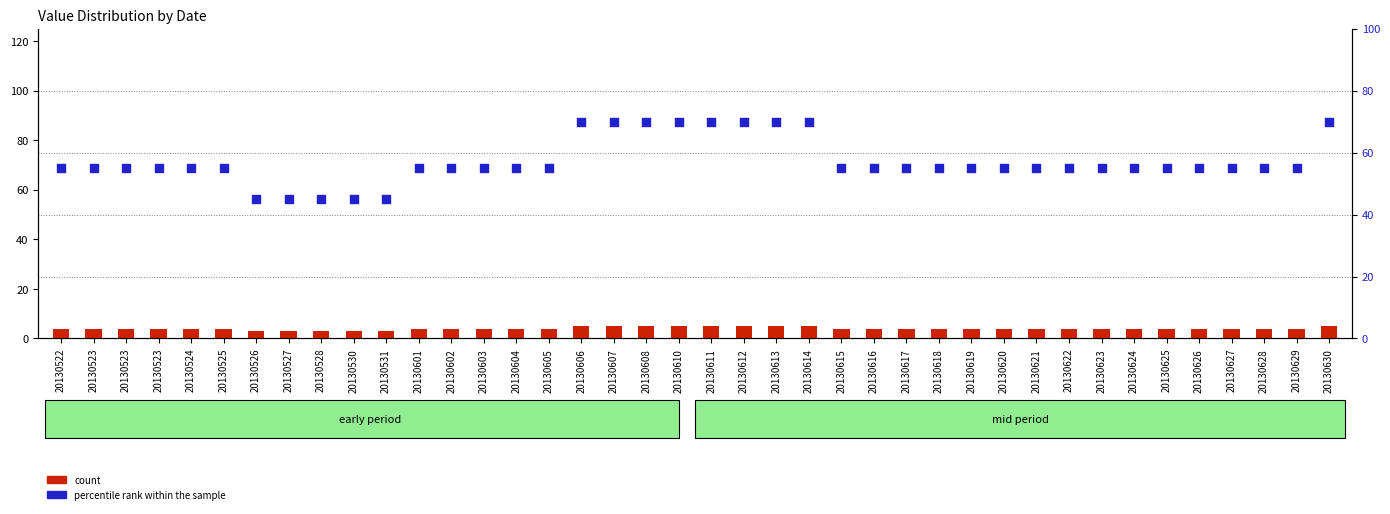

What are all the series names shown in the legend?

count, percentile rank within the sample